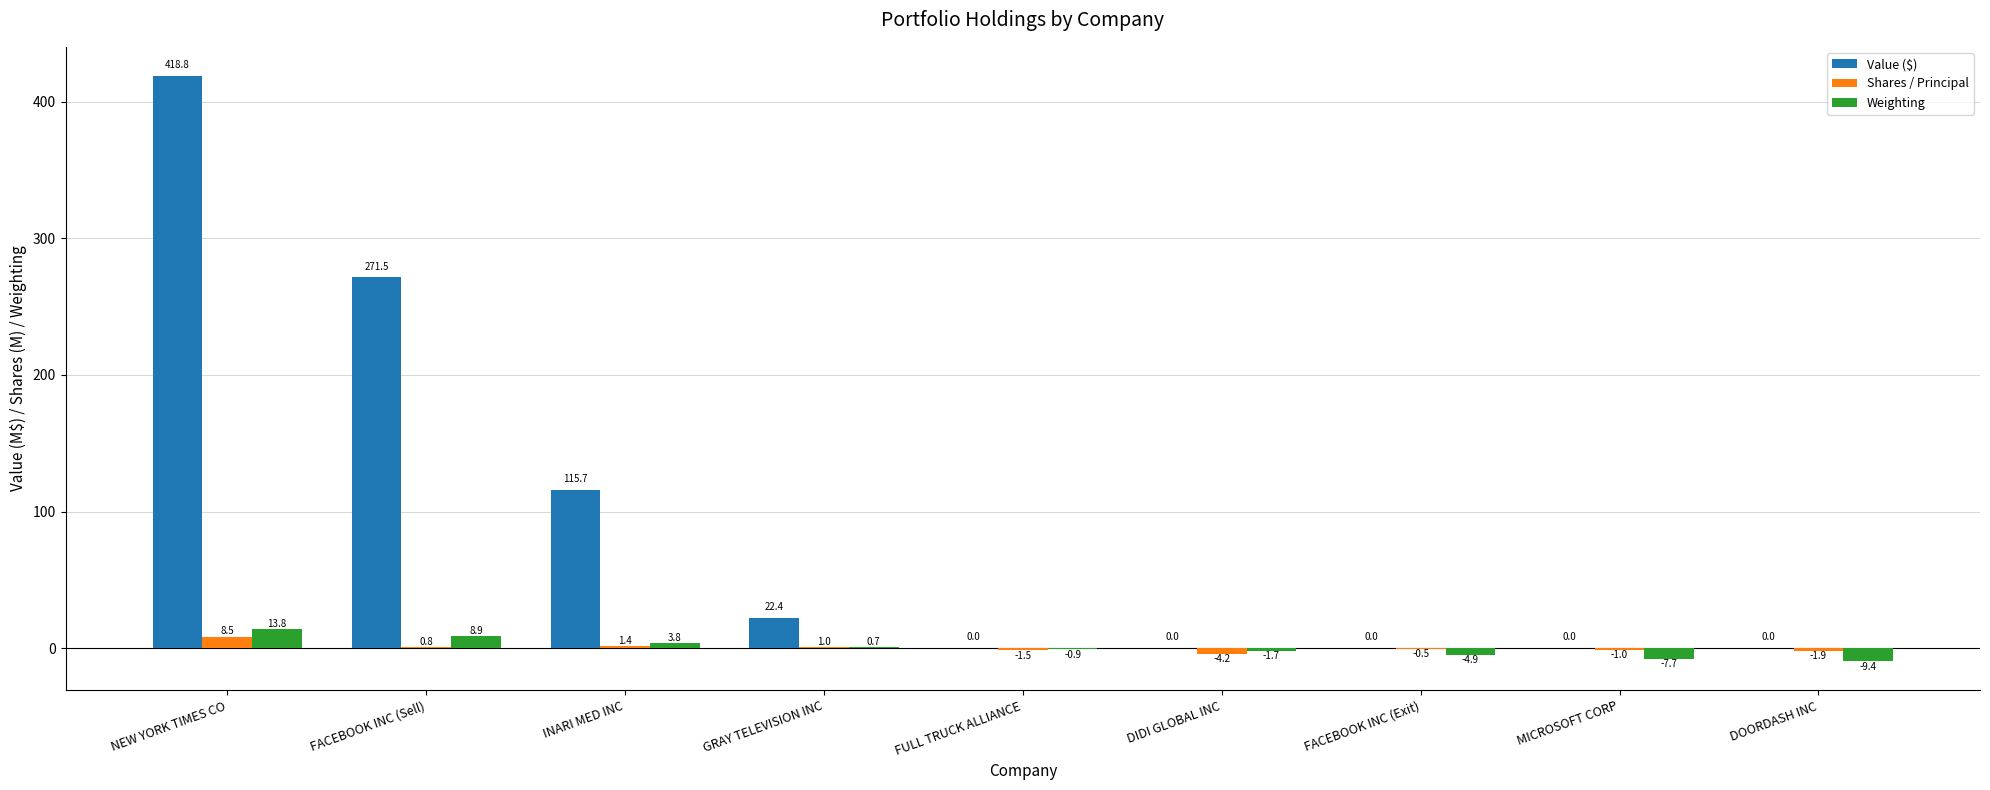

What is the sum of the Weighting values at NEW YORK TIMES CO and FULL TRUCK ALLIANCE?

12.9